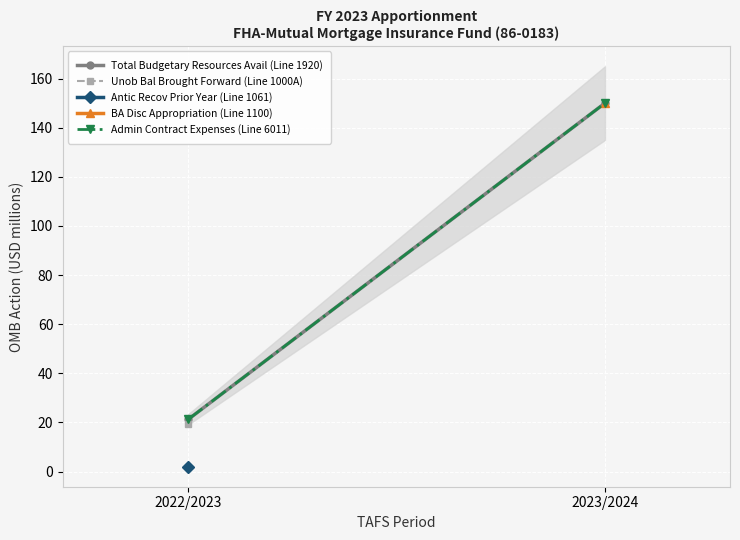

What are all the series names shown in the legend?

Total Budgetary Resources Avail (Line 1920), Unob Bal Brought Forward (Line 1000A), Antic Recov Prior Year (Line 1061), BA Disc Appropriation (Line 1100), Admin Contract Expenses (Line 6011)